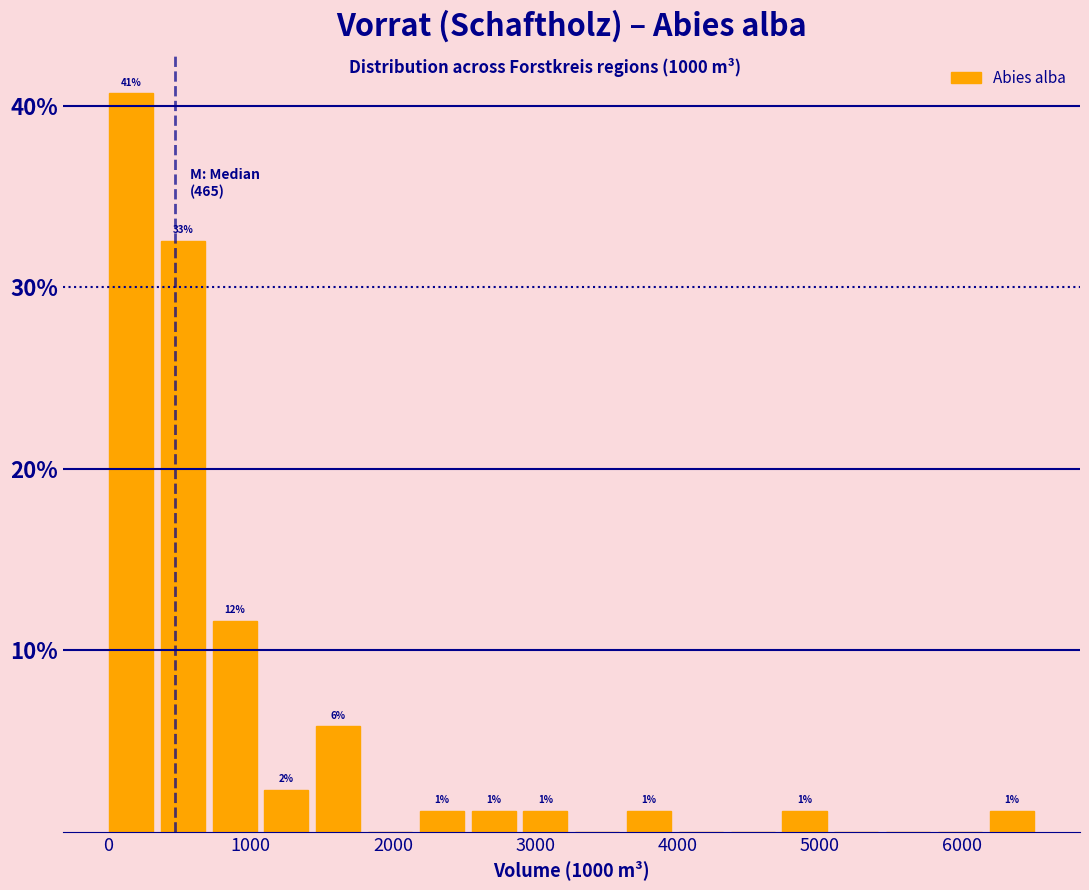

Read against the x-axis, roughly where is the centre of the tallest bar?

200